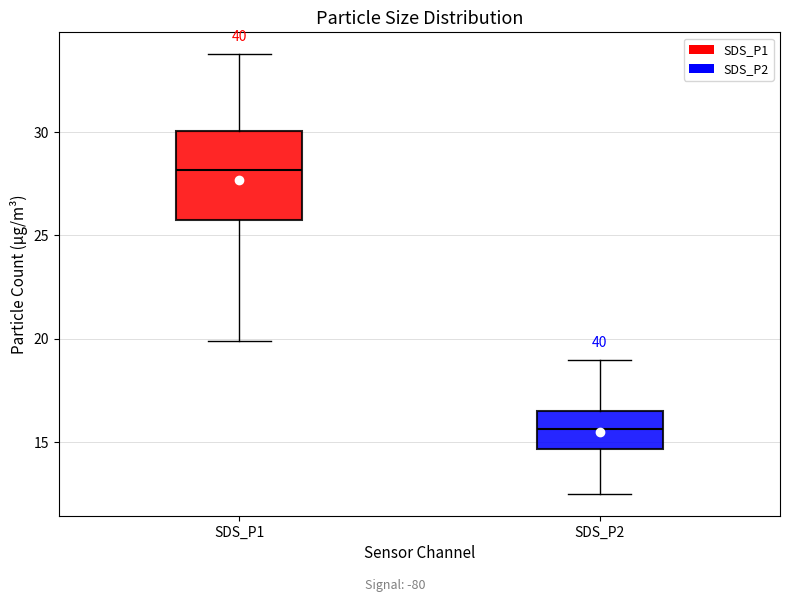

Comparing the boxes themselves (not the whiskers), which one is the tallest?

SDS_P1